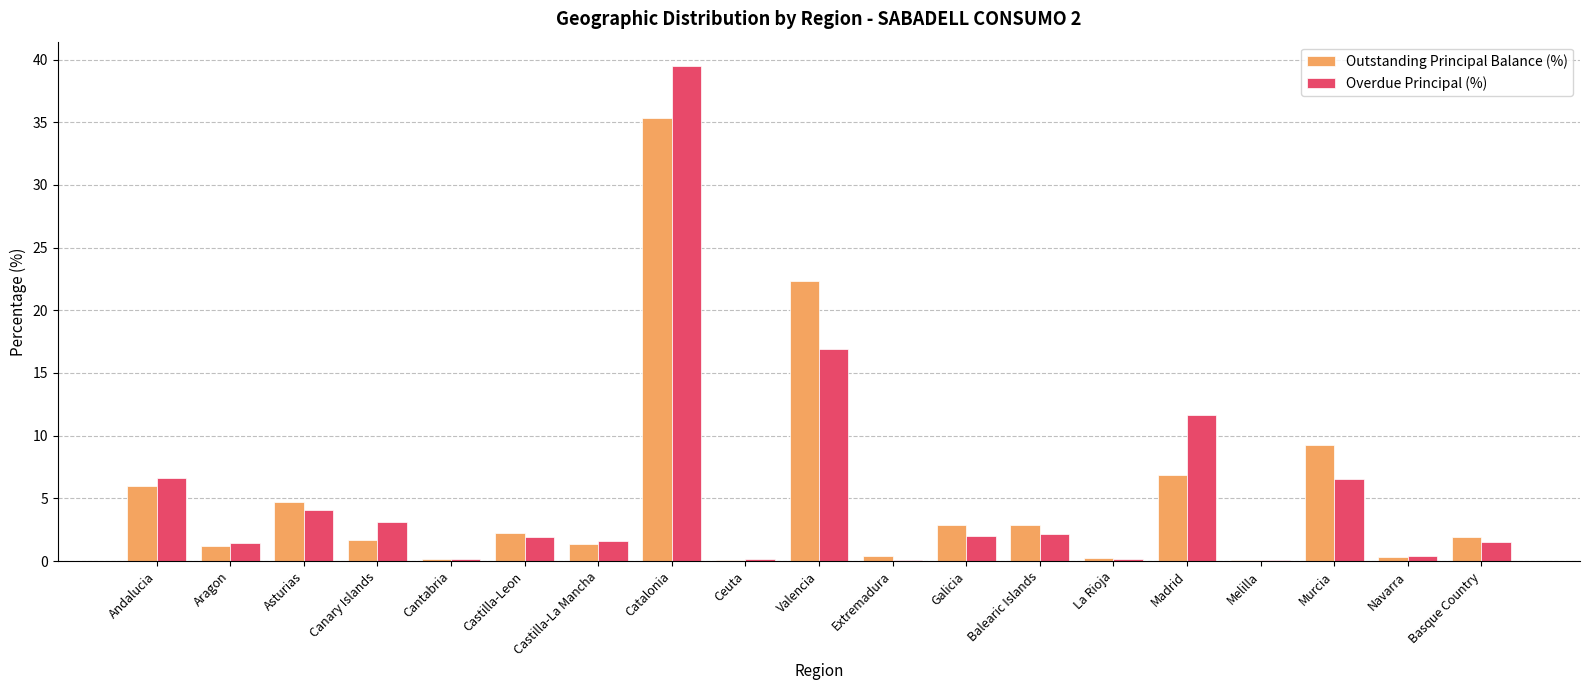

The Overdue Principal (%) series shows 6.7 at Andalucia. True or false?

True